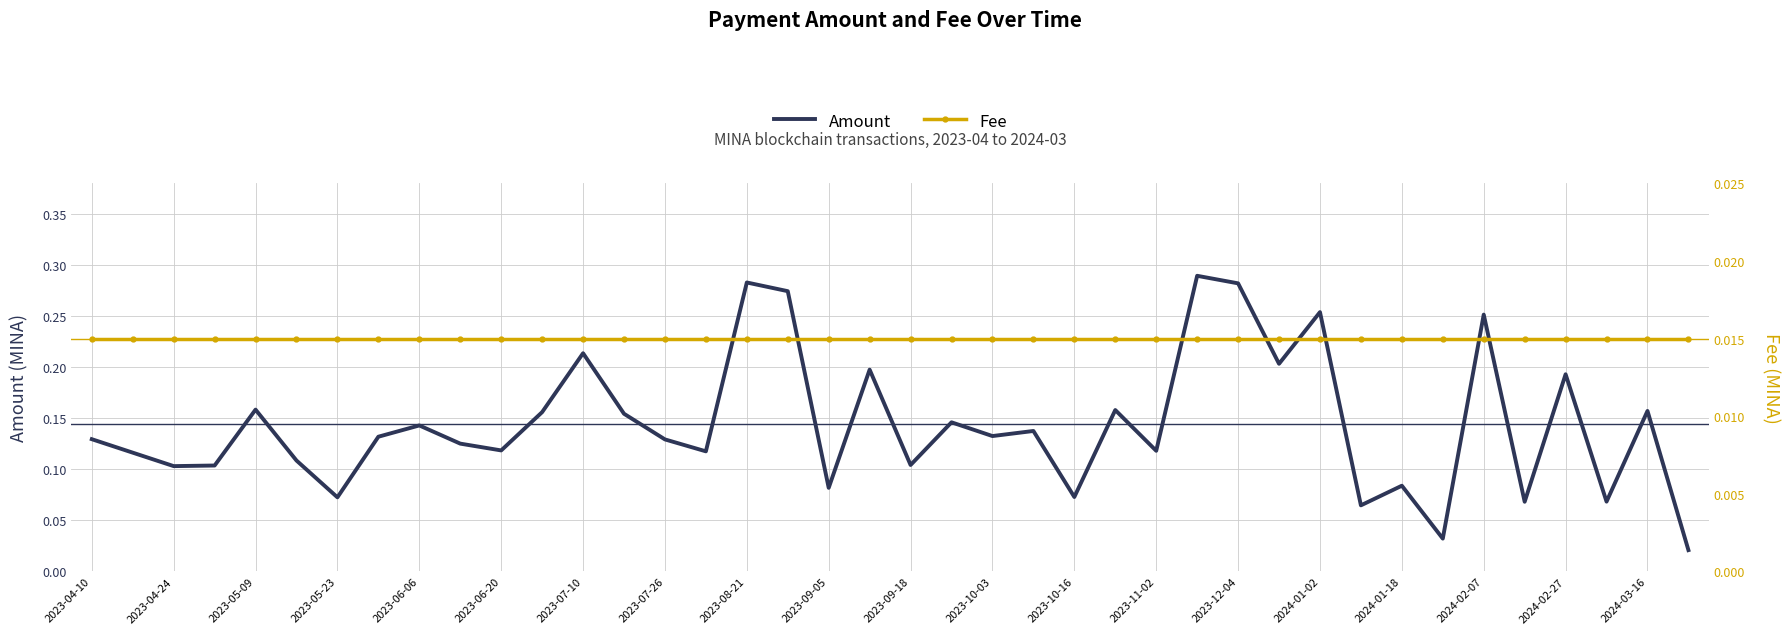

The value of Fee at 33 is 0.0. True or false?

False